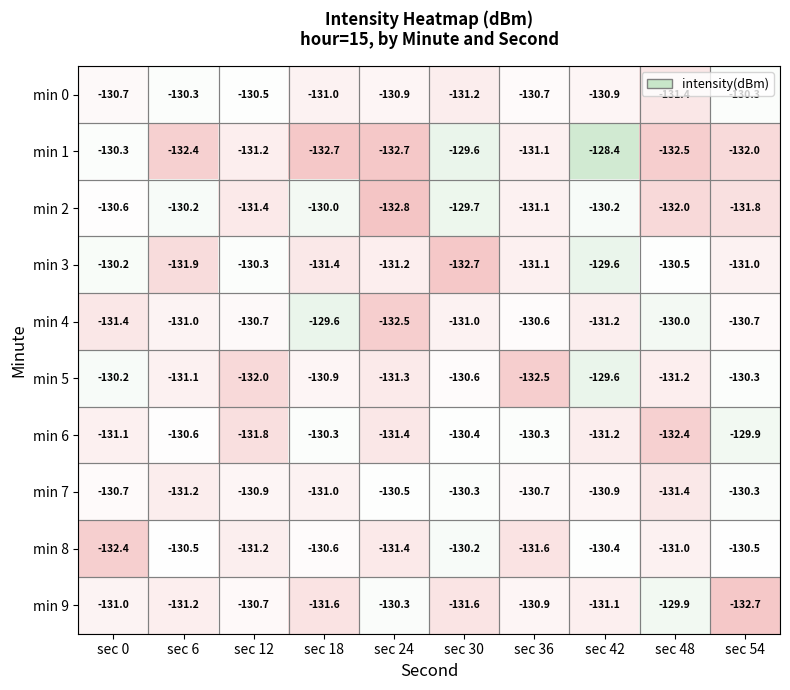

Which category has the highest value across all series?

sec 42